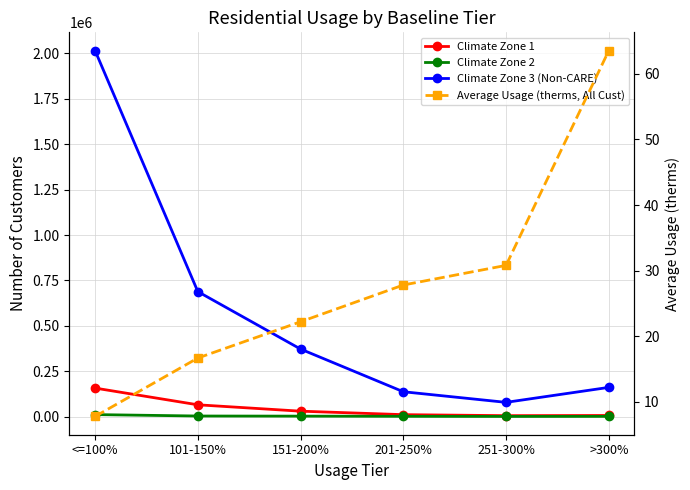

What is the label of the 5th point from the left?

251-300%